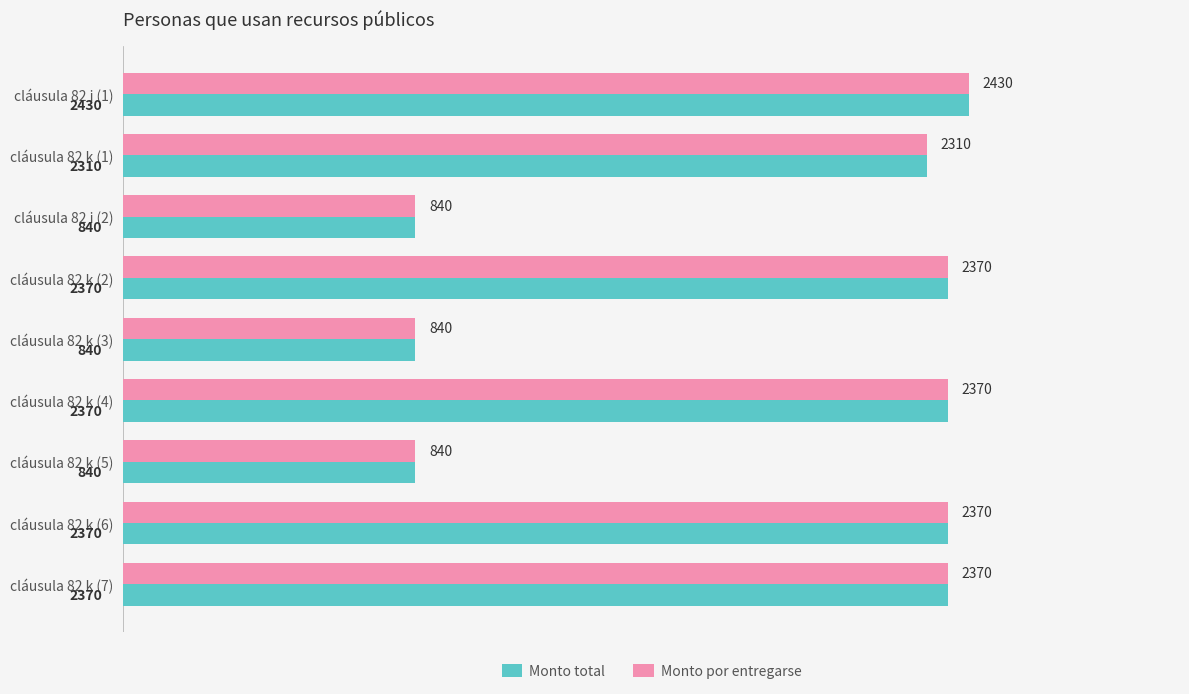

What is the average value of the Monto total series?

1860